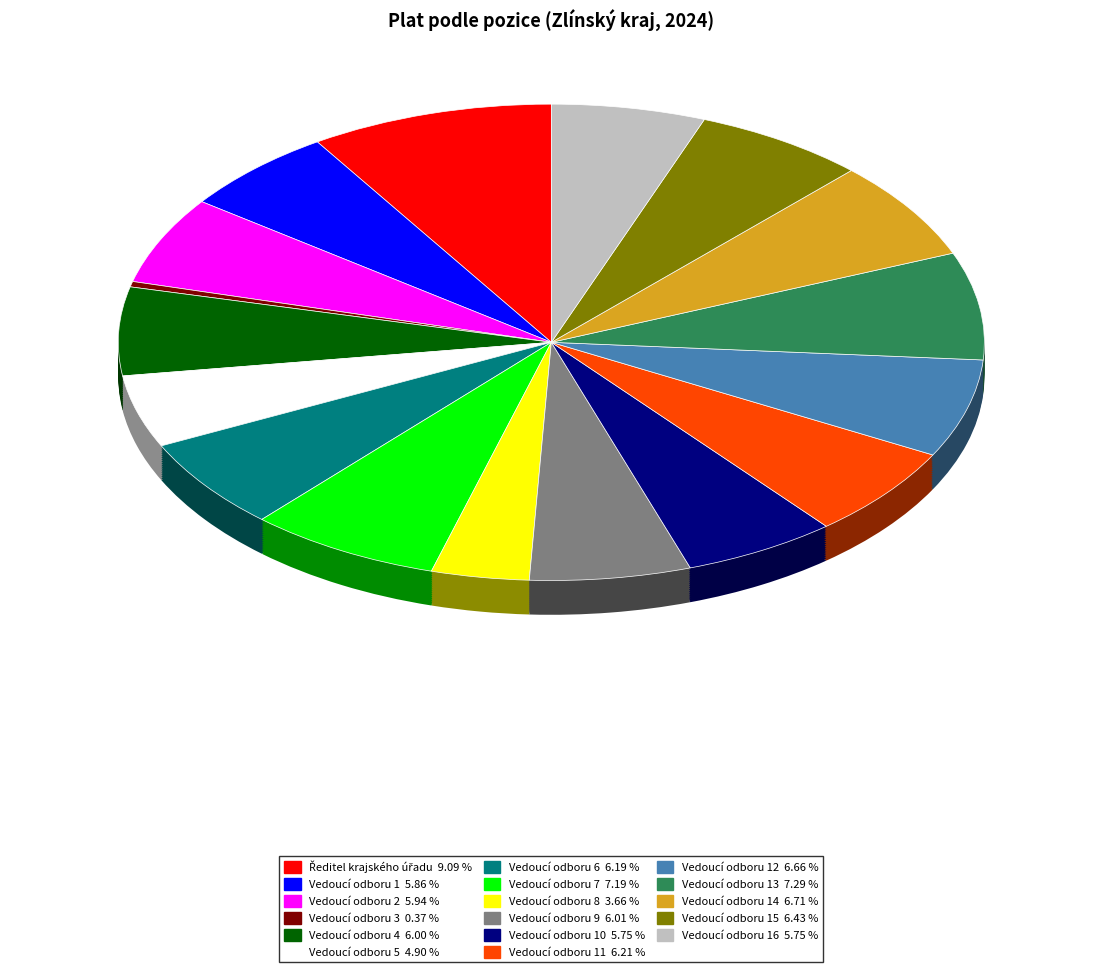

Is it true that Vedoucí odboru 11 is 6% of the pie?

True